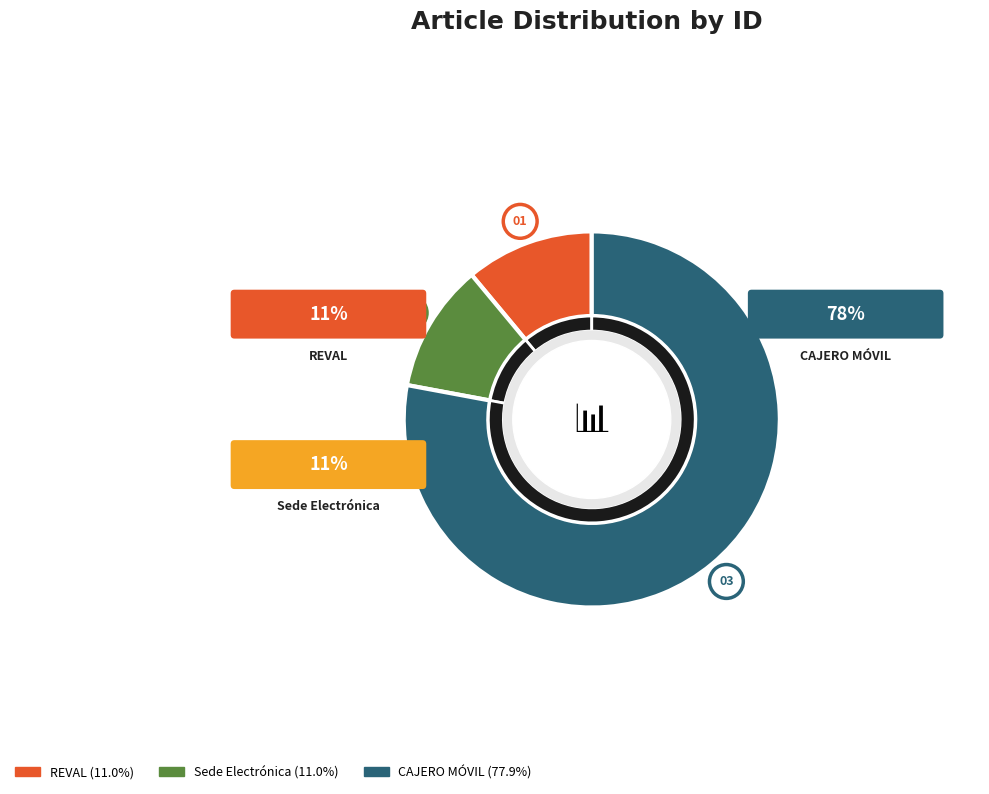

To the nearest percent, what percentage of the pie is CAJERO MÓVIL?

78%